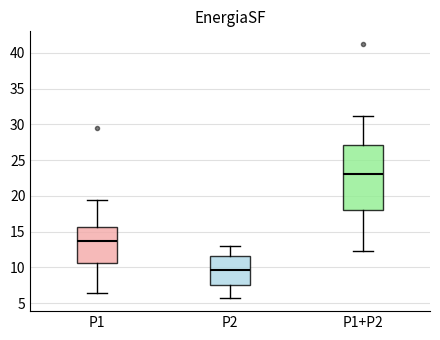

Reading left to right, read every box against the y-axis: the position of its median line, the range the box covers, and the ends of its whiskers. The values are not printed on the chart, so give them approximately, as read against the axis.

P1: median 13.5, box 10.5 to 15.5, whiskers 6.5 to 19.5
P2: median 9.5, box 7.5 to 11.5, whiskers 5.5 to 13.0
P1+P2: median 23.0, box 18.0 to 27.0, whiskers 12.5 to 31.0